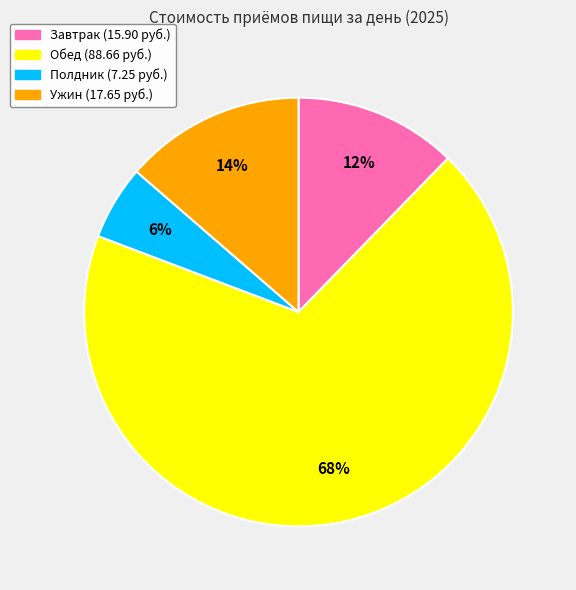

Does any single category account for the majority?

Yes